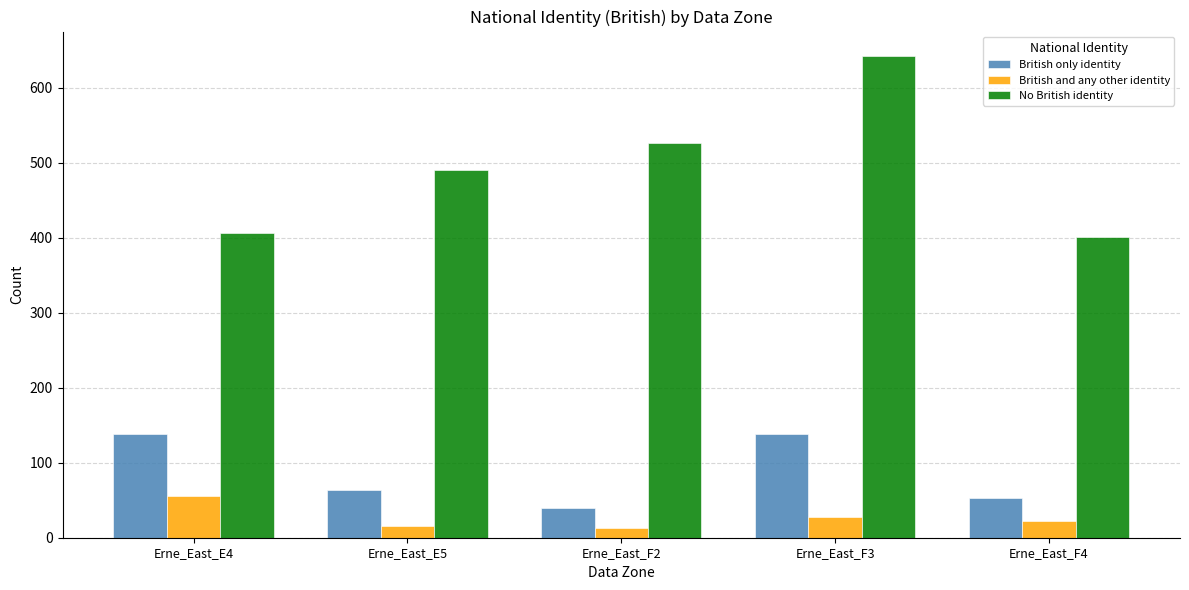

What is the greatest value displayed?

643